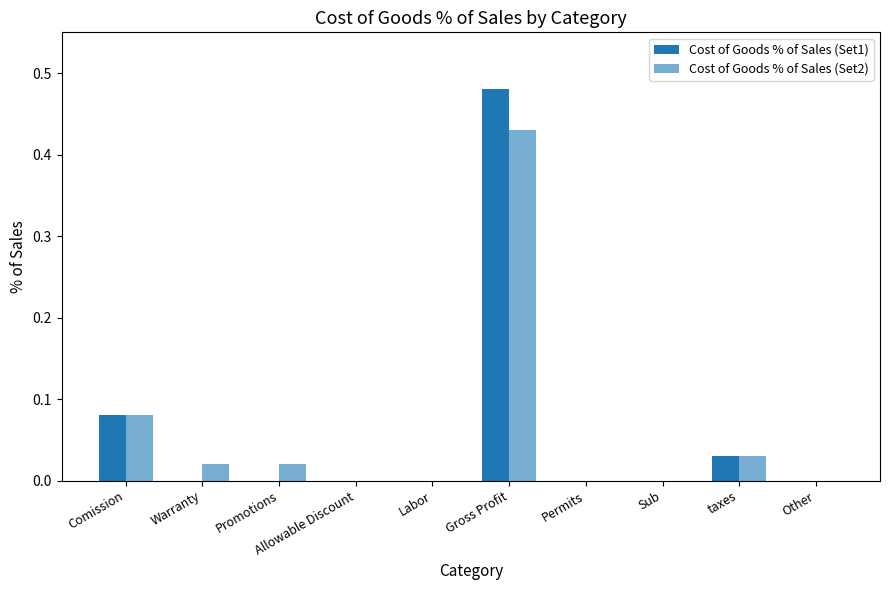

Which series changed the most between Comission and Allowable Discount?

Cost of Goods % of Sales (Set1)